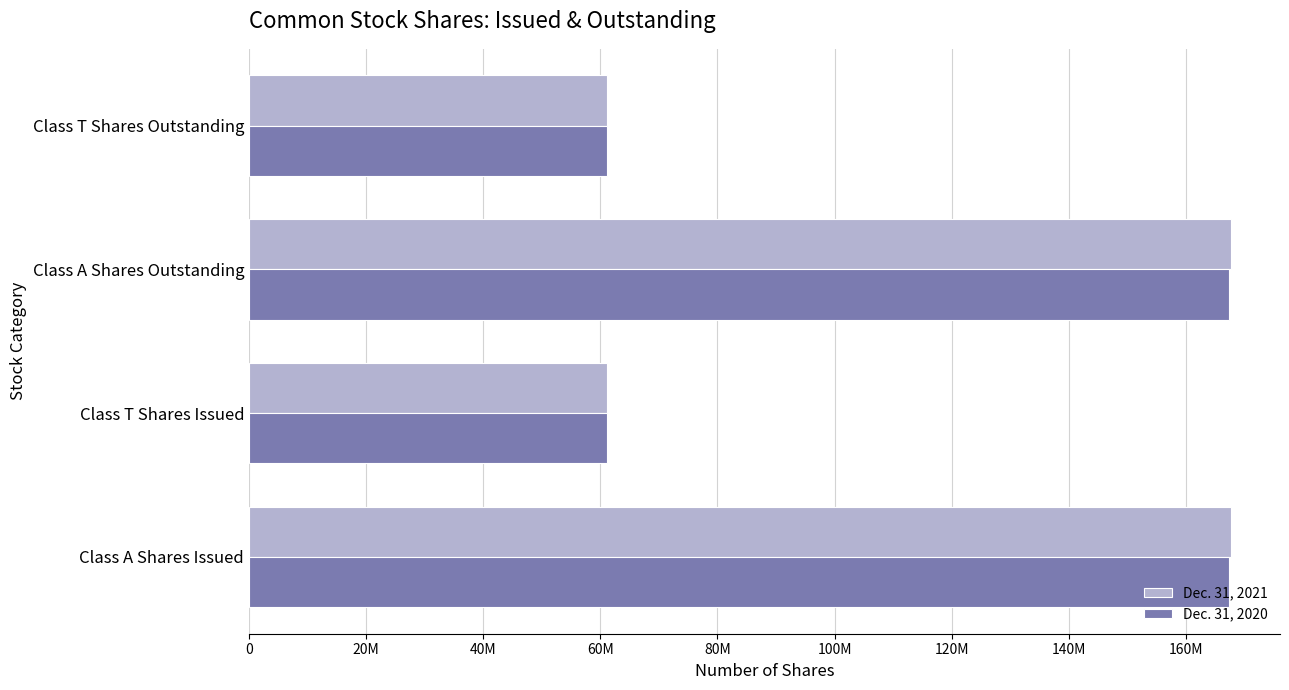

What are all the series names shown in the legend?

Dec. 31, 2021, Dec. 31, 2020